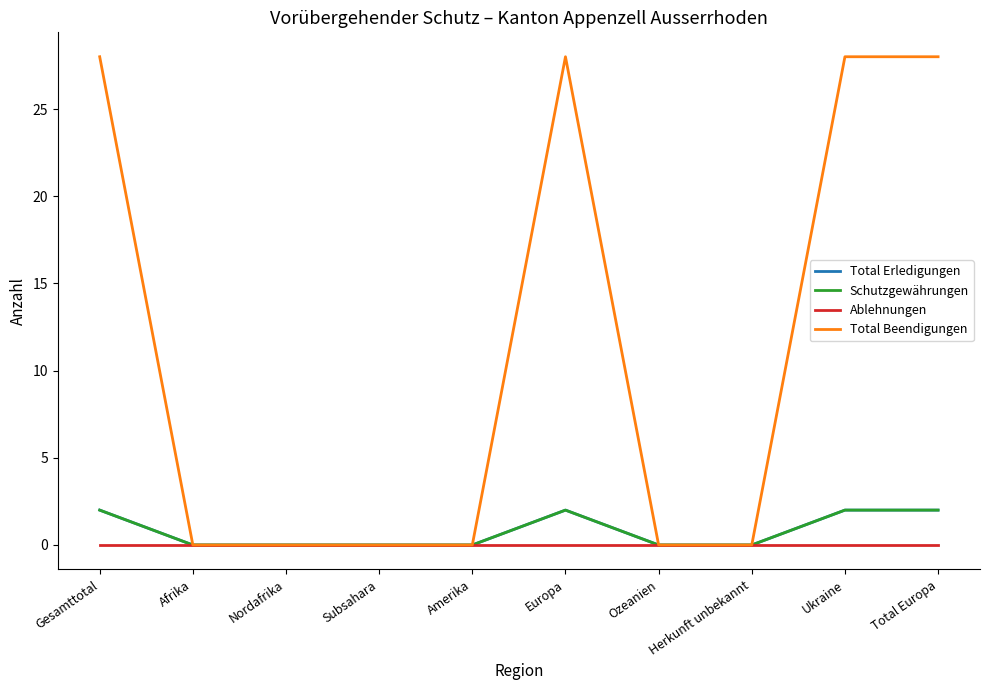

Reading left to right, list all the values displayed in this chart.

Total Erledigungen: Gesamttotal=2	Afrika=0	Nordafrika=0	Subsahara=0	Amerika=0	Europa=2	Ozeanien=0	Herkunft unbekannt=0	Ukraine=2	Total Europa=2
Schutzgewährungen: Gesamttotal=2	Afrika=0	Nordafrika=0	Subsahara=0	Amerika=0	Europa=2	Ozeanien=0	Herkunft unbekannt=0	Ukraine=2	Total Europa=2
Ablehnungen: Gesamttotal=0	Afrika=0	Nordafrika=0	Subsahara=0	Amerika=0	Europa=0	Ozeanien=0	Herkunft unbekannt=0	Ukraine=0	Total Europa=0
Total Beendigungen: Gesamttotal=28	Afrika=0	Nordafrika=0	Subsahara=0	Amerika=0	Europa=28	Ozeanien=0	Herkunft unbekannt=0	Ukraine=28	Total Europa=28